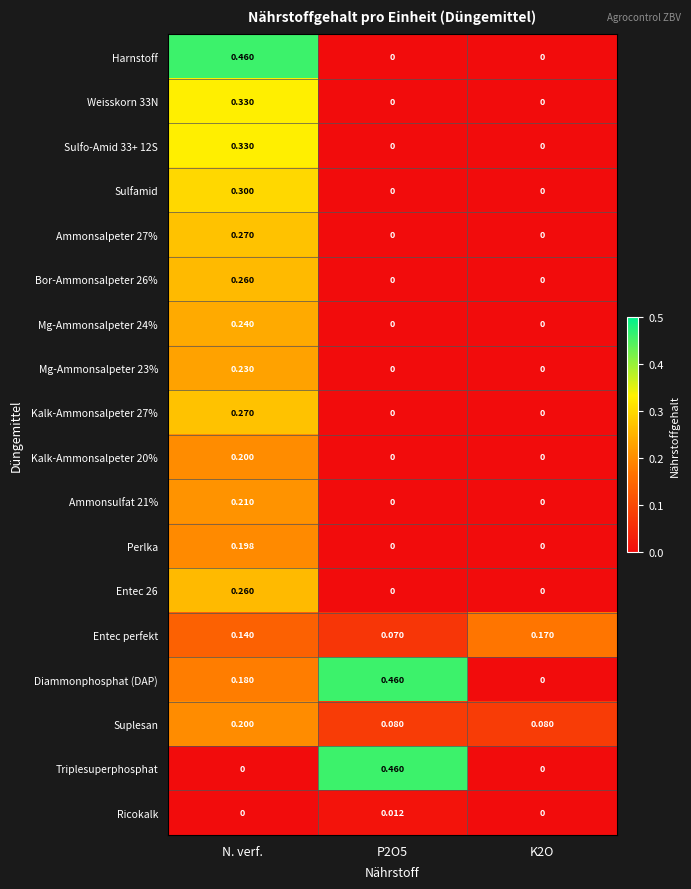

Which series has the largest total across all categories?

Diammonphosphat (DAP)